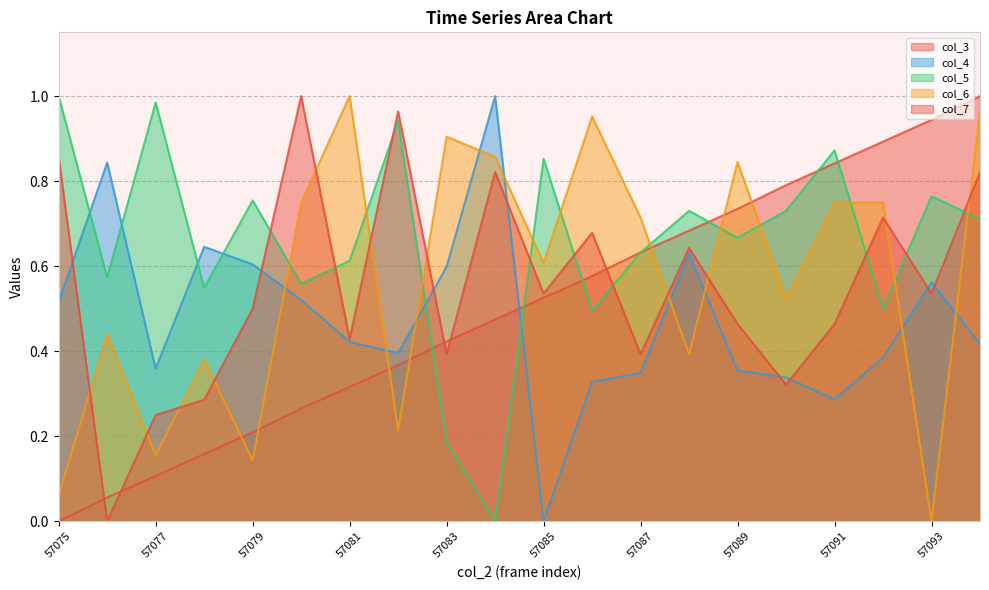

Rank the series by their maximum value, from lowest to highest.

col_3, col_4, col_5, col_6, col_7